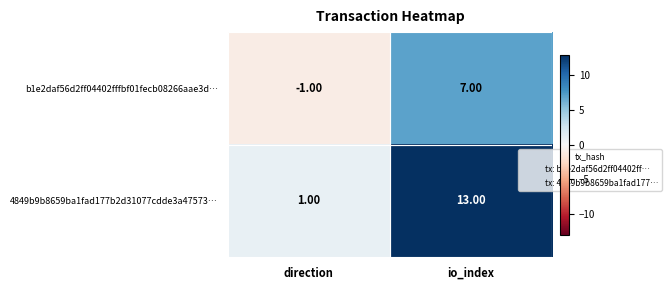

List the series in order of their peak value, highest first.

4849b9b8659ba1fad177b2d31077cdde3a47573…, b1e2daf56d2ff04402fffbf01fecb08266aae3d…